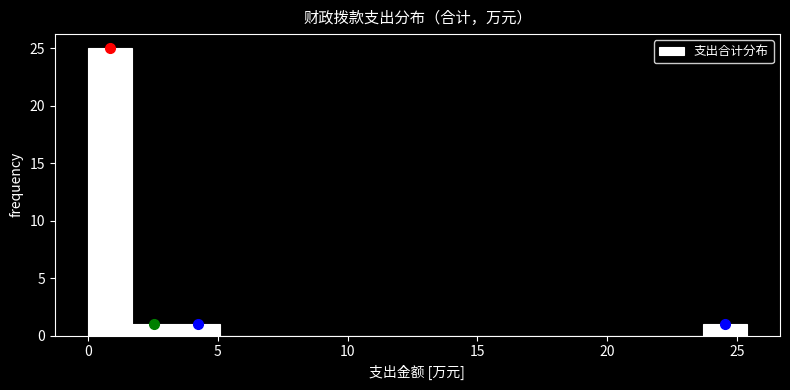

Around what value on the x-axis is the tallest bar? Give the approximate position of its centre, as read against the axis.

1.0